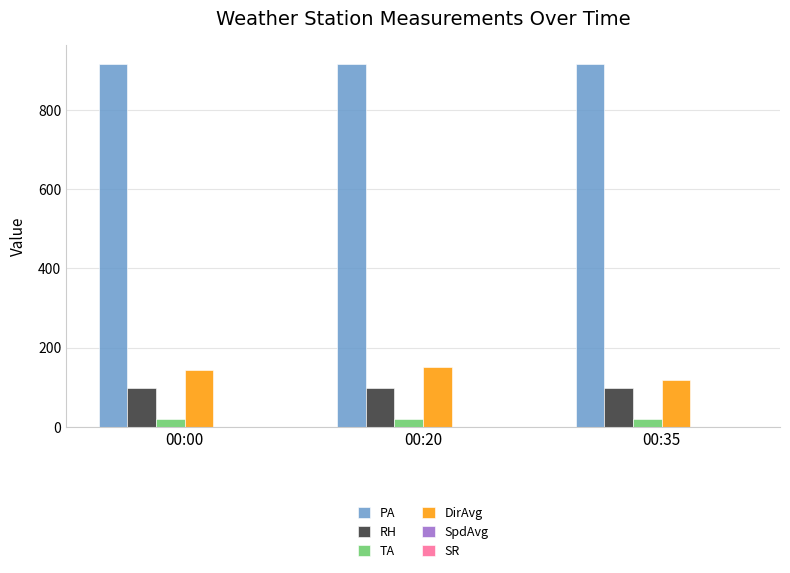

Is it true that DirAvg equals 144.0 at 00:00?

True